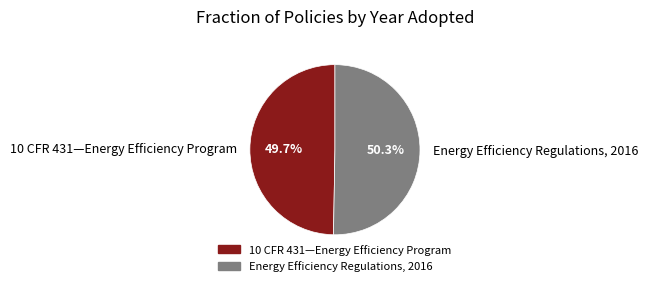

What is the total percentage of 10 CFR 431—Energy Efficiency Program and Energy Efficiency Regulations, 2016?

100.0%